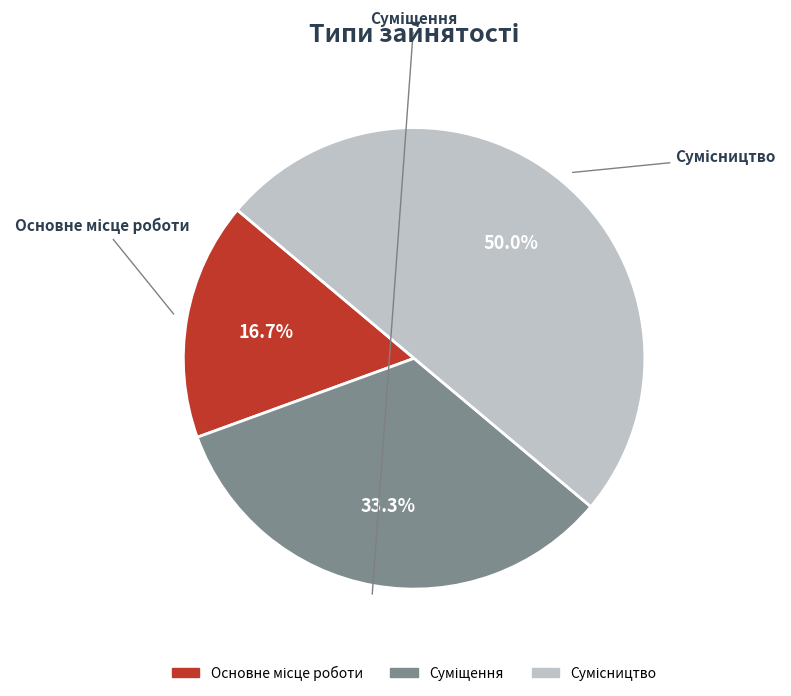

Which slice is the largest?

Сумісництво